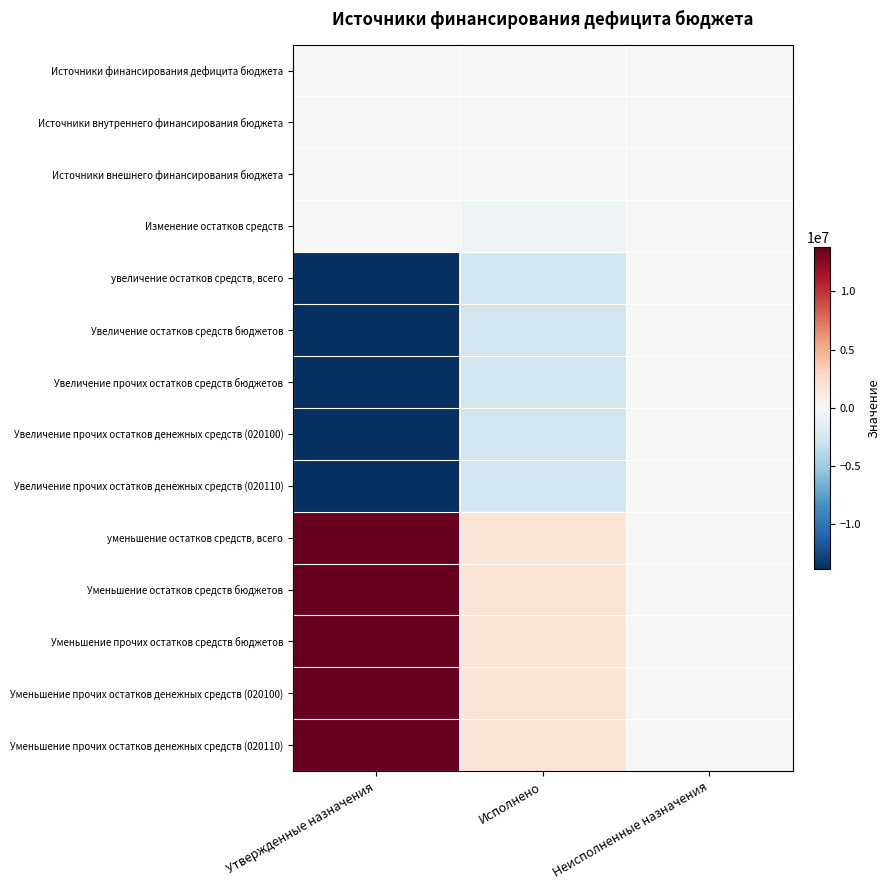

Reading left to right, transcribe all the data shown in this chart.

Источники финансирования дефицита бюджета: Утвержденные назначения=0.0	Исполнено=0.0	Неисполненные назначения=0.0
Источники внутреннего финансирования бюджета: Утвержденные назначения=0.0	Исполнено=0.0	Неисполненные назначения=0.0
Источники внешнего финансирования бюджета: Утвержденные назначения=0.0	Исполнено=0.0	Неисполненные назначения=0.0
Изменение остатков средств: Утвержденные назначения=0.0	Исполнено=-589223.9	Неисполненные назначения=0.0
увеличение остатков средств, всего: Утвержденные назначения=-13824502.0	Исполнено=-2525652.1	Неисполненные назначения=0.0
Увеличение остатков средств бюджетов: Утвержденные назначения=-13824502.0	Исполнено=-2525652.1	Неисполненные назначения=0.0
Увеличение прочих остатков средств бюджетов: Утвержденные назначения=-13824502.0	Исполнено=-2525652.1	Неисполненные назначения=0.0
Увеличение прочих остатков денежных средств (020100): Утвержденные назначения=-13824502.0	Исполнено=-2525652.1	Неисполненные назначения=0.0
Увеличение прочих остатков денежных средств (020110): Утвержденные назначения=-13824502.0	Исполнено=-2525652.1	Неисполненные назначения=0.0
уменьшение остатков средств, всего: Утвержденные назначения=13824502.0	Исполнено=1936428.2	Неисполненные назначения=0.0
Уменьшение остатков средств бюджетов: Утвержденные назначения=13824502.0	Исполнено=1936428.2	Неисполненные назначения=0.0
Уменьшение прочих остатков средств бюджетов: Утвержденные назначения=13824502.0	Исполнено=1936428.2	Неисполненные назначения=0.0
Уменьшение прочих остатков денежных средств (020100): Утвержденные назначения=13824502.0	Исполнено=1936428.2	Неисполненные назначения=0.0
Уменьшение прочих остатков денежных средств (020110): Утвержденные назначения=13824502.0	Исполнено=1936428.2	Неисполненные назначения=0.0